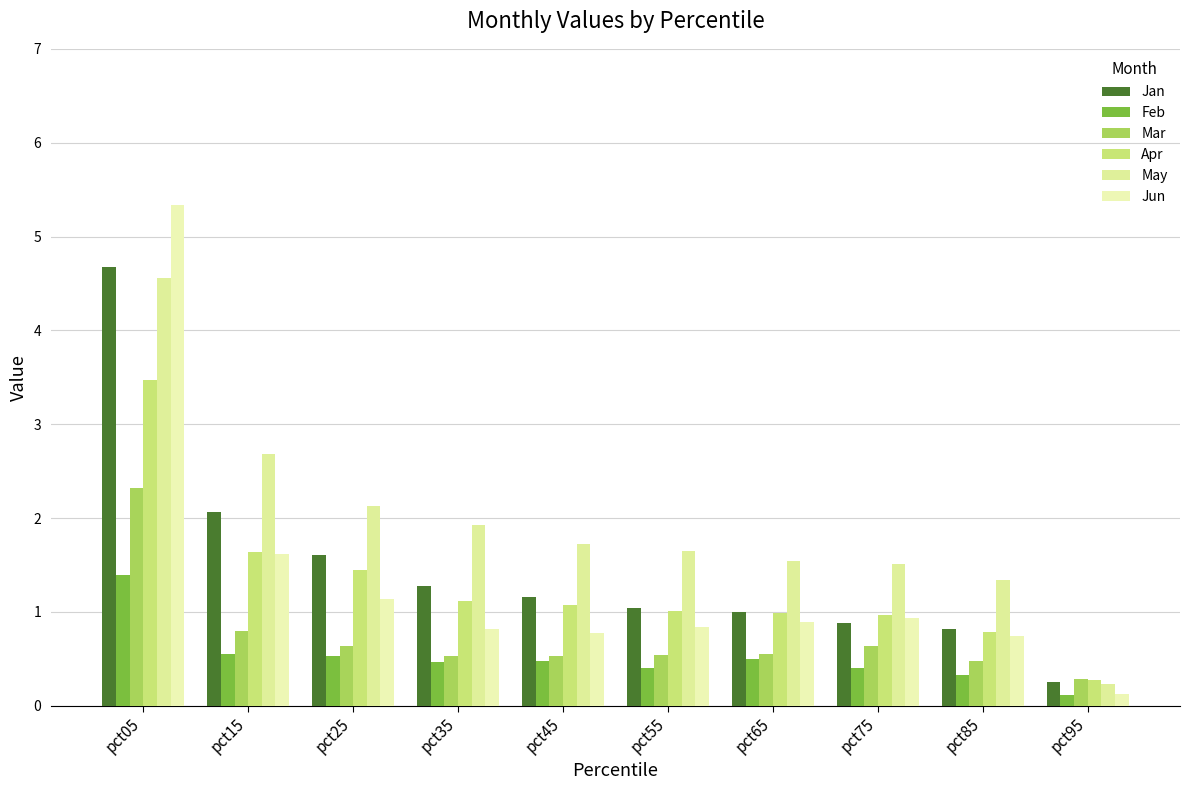

Which series has the largest total across all categories?

May